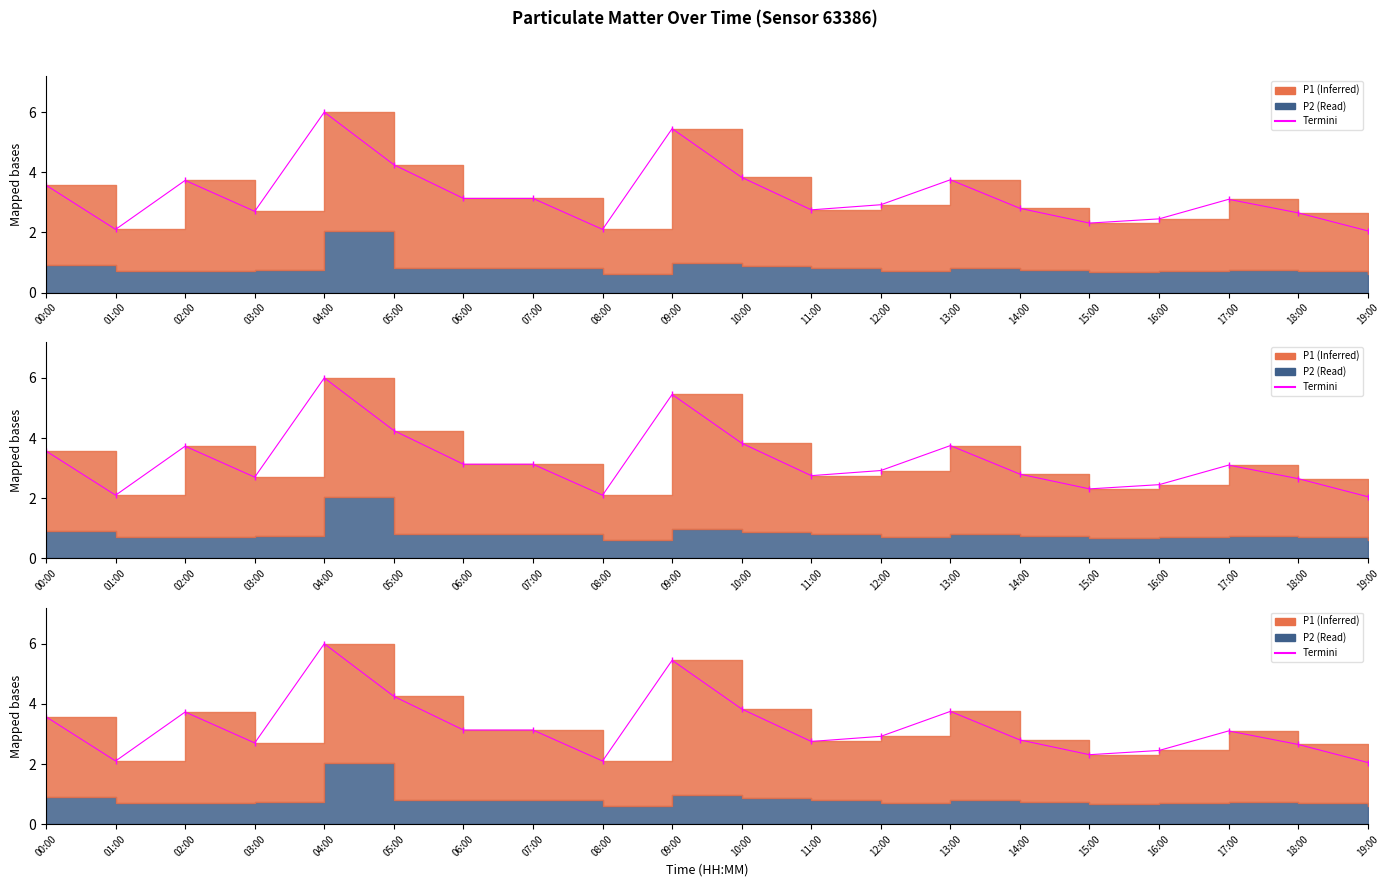

What is the difference between the second highest and second lowest values?

3.3